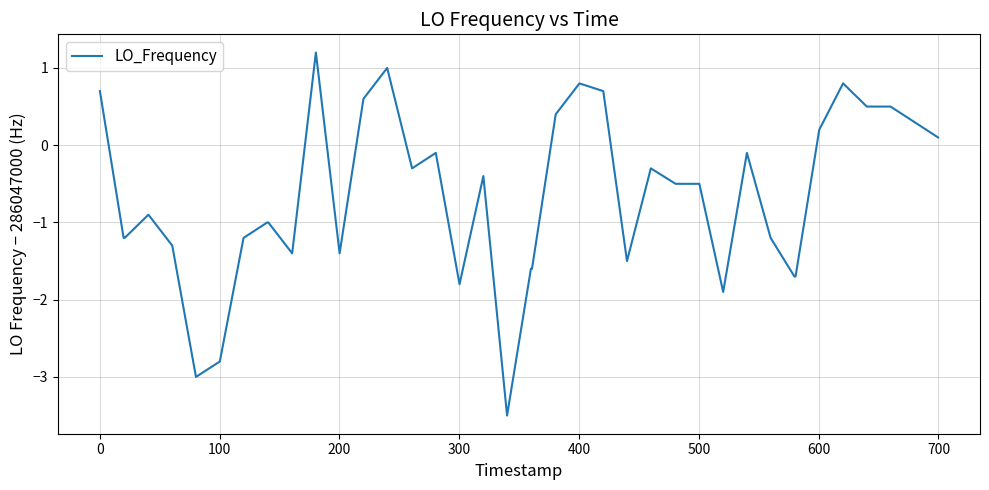

What is the difference between the maximum and minimum values?

4.7